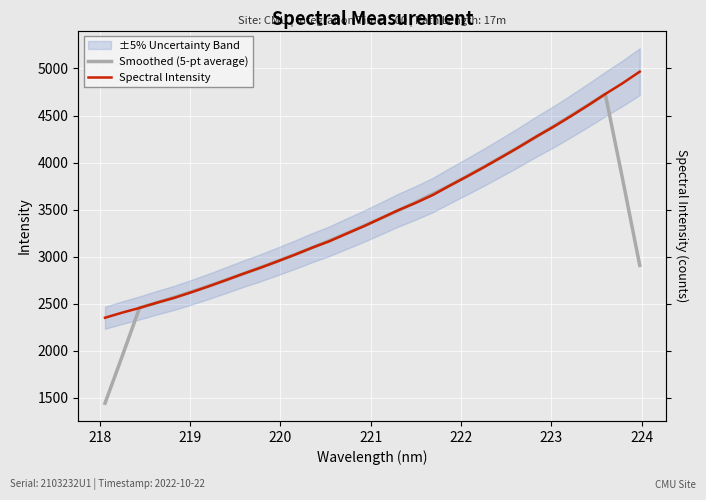

True or false: Smoothed (5-pt average) and Spectral Intensity cross at least once.

True